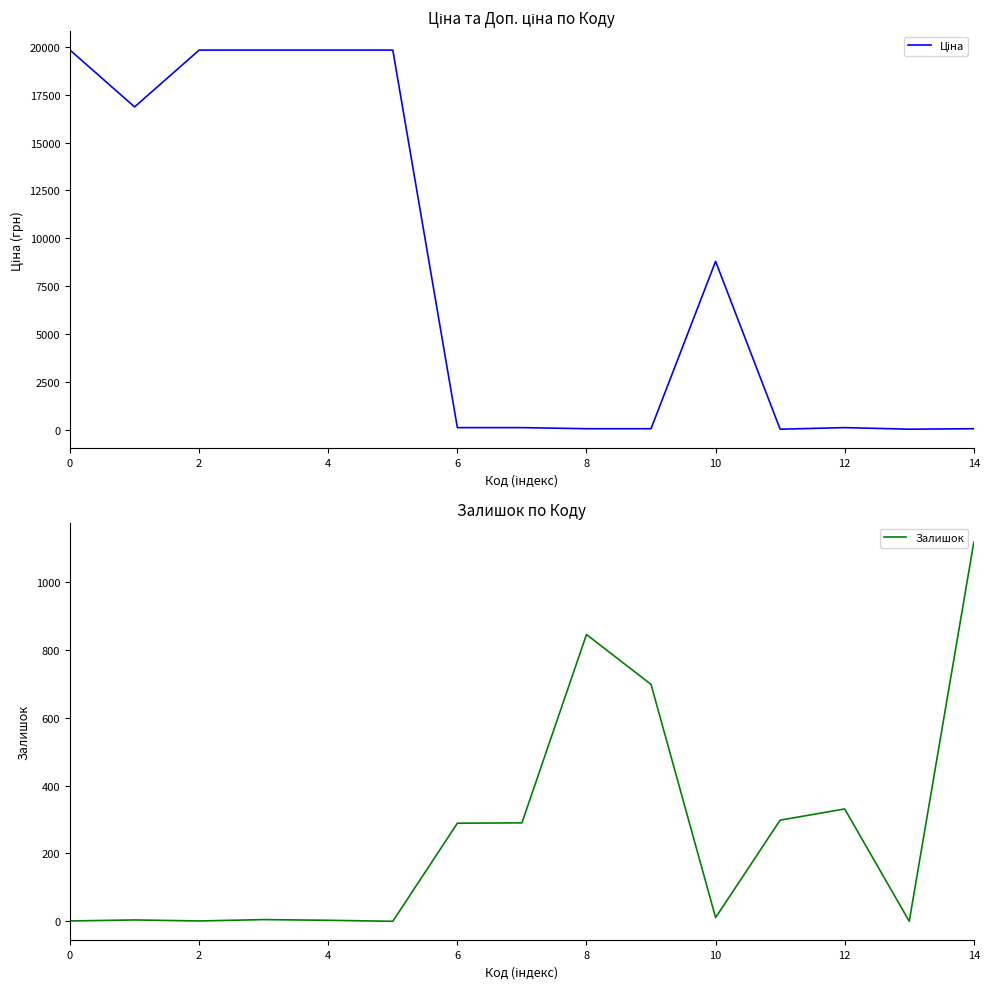

What is the highest value of the Залишок series?

1117